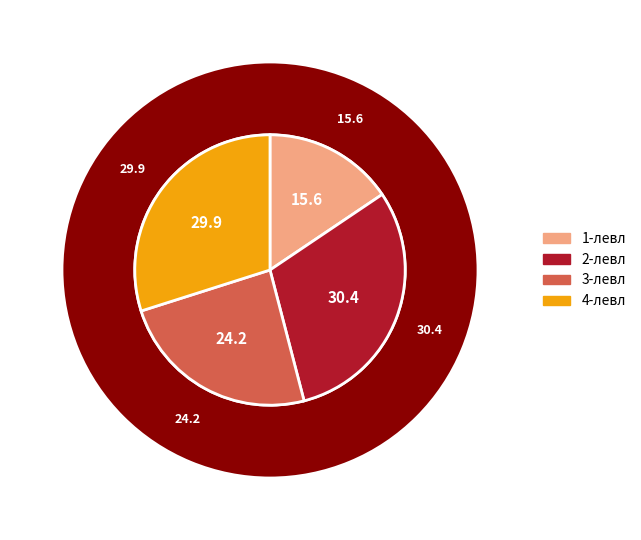

Does any single category account for the majority?

No